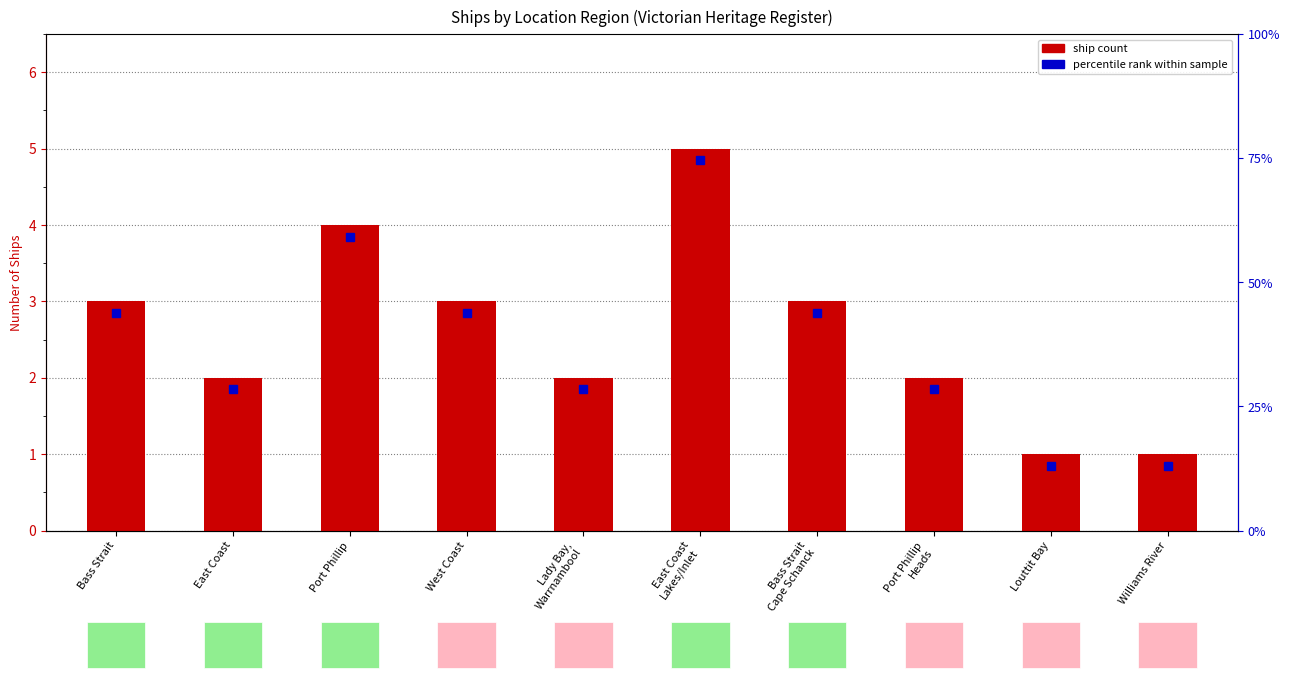

Rank the categories by value from highest to lowest.

East Coast
Lakes/Inlet, Port Phillip, Bass Strait, West Coast, Bass Strait
Cape Schanck, East Coast, Lady Bay,
Warrnambool, Port Phillip
Heads, Louttit Bay, Williams River